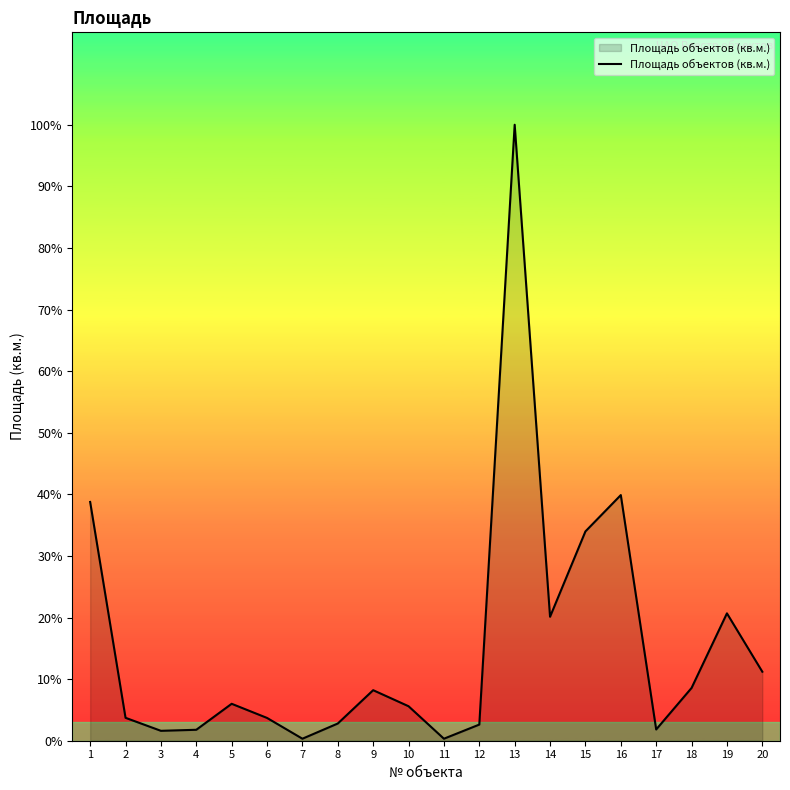

Which has a higher value, 20 or 6?

20